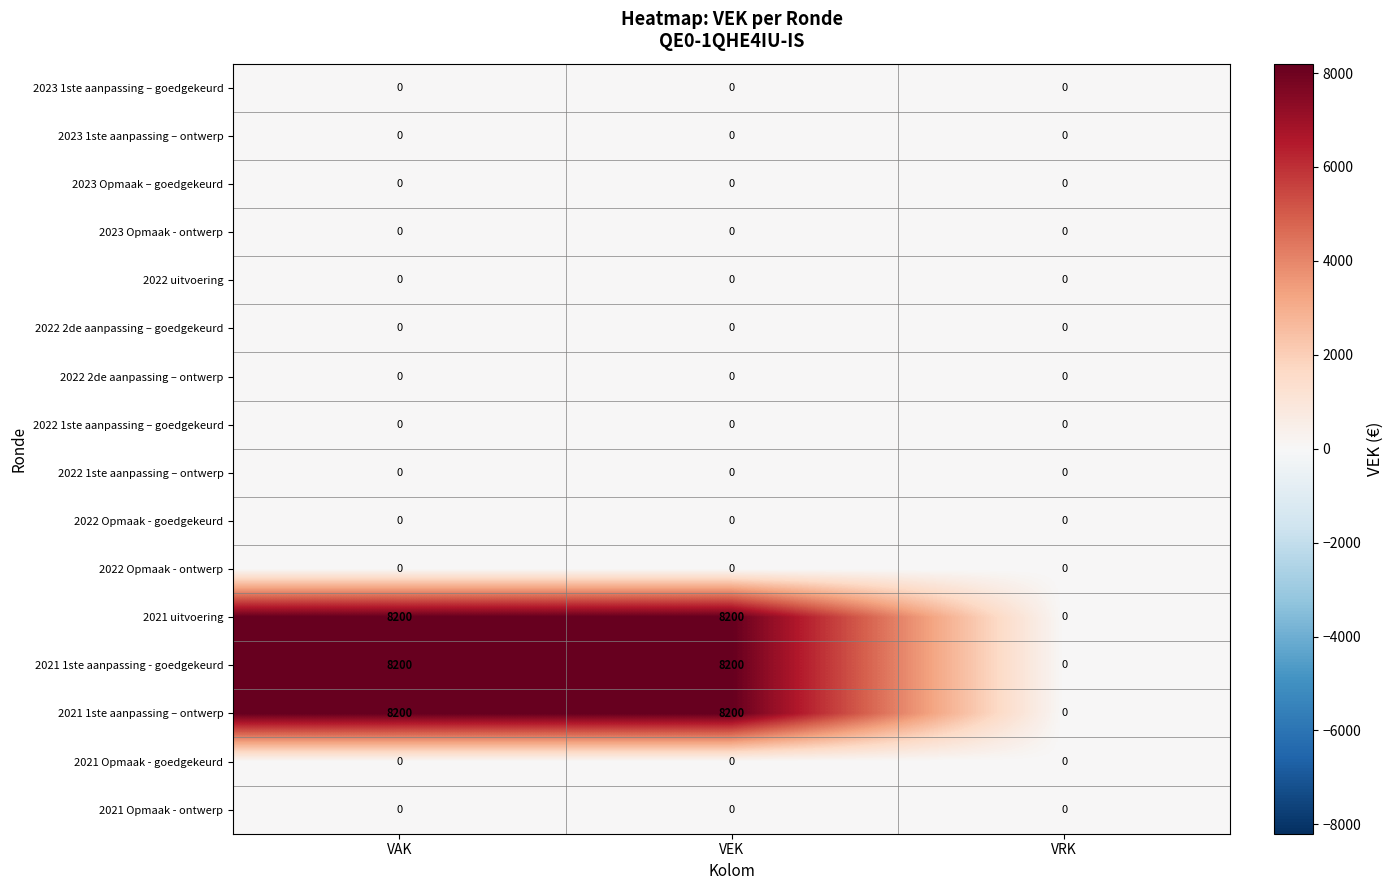

Is the value of 2021 uitvoering at VEK greater than the value of 2023 1ste aanpassing – goedgekeurd at VAK?

Yes